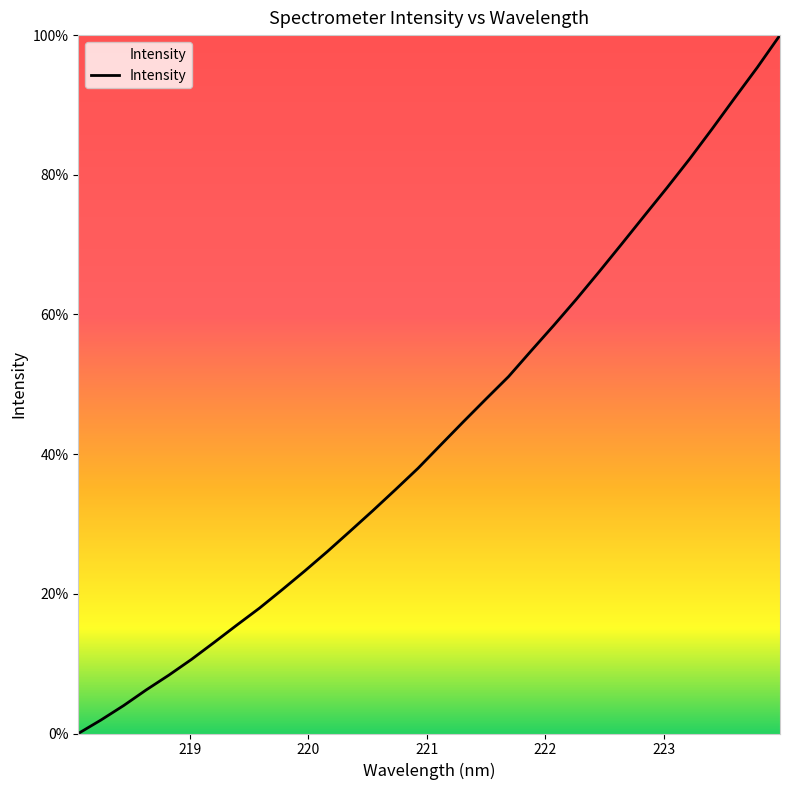

What is the greatest value displayed?

100.0